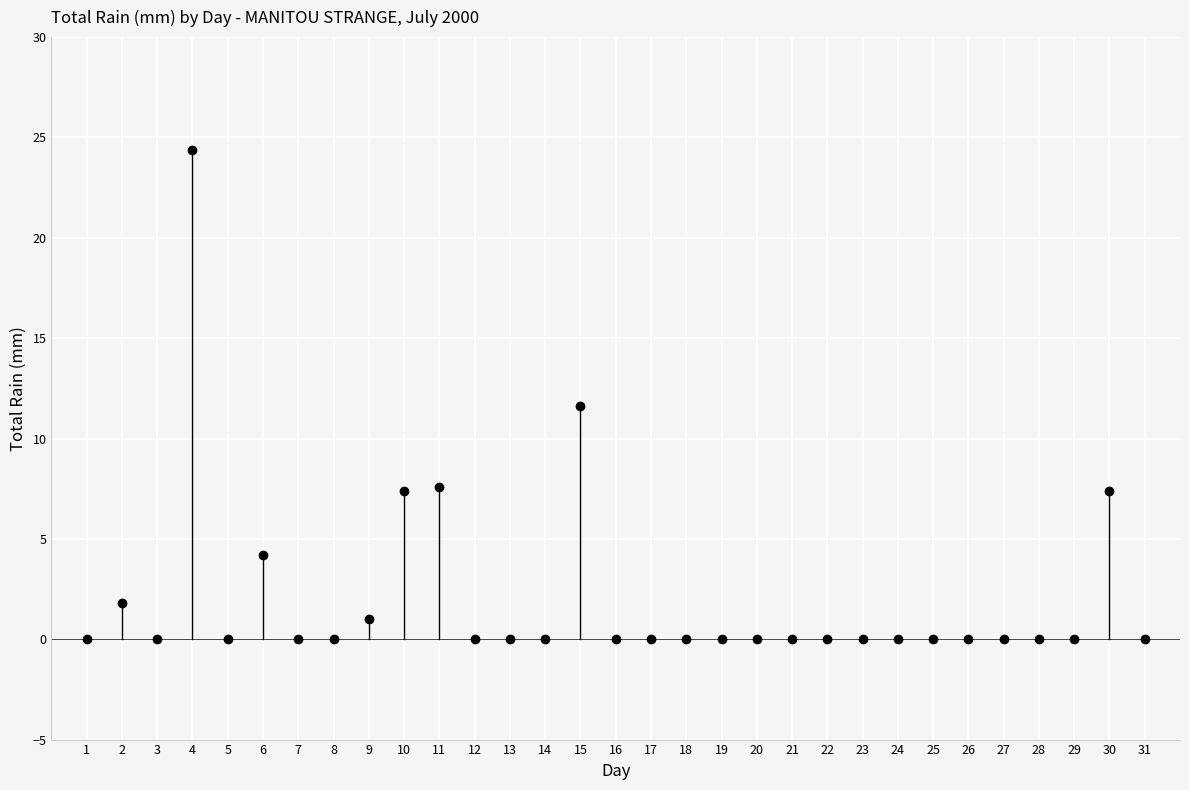

What is the range of Y values (max minus min)?

24.4